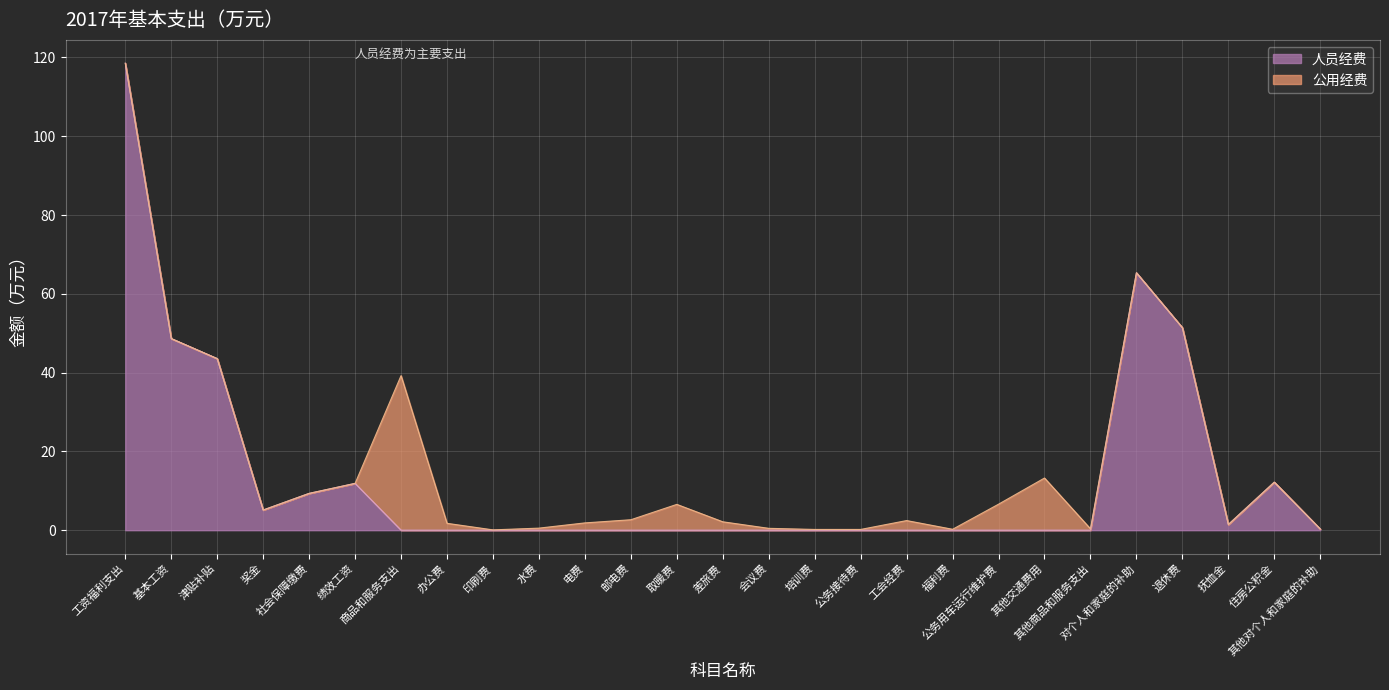

The value at 抚恤金 is 0.6. True or false?

False